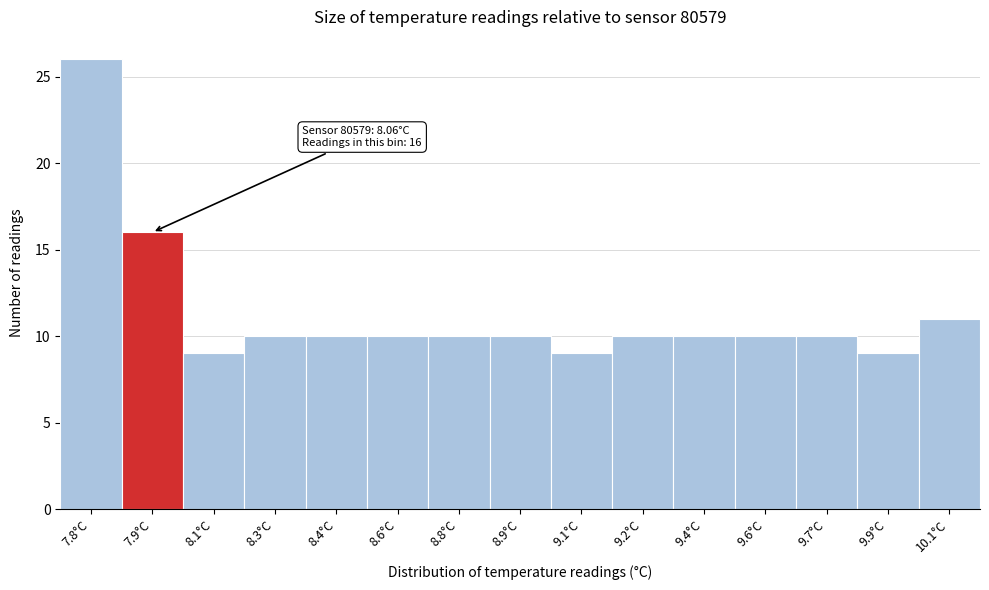

Reading right to left, extract all data points from this chart.

10.1°C=11	9.9°C=9	9.7°C=10	9.6°C=10	9.4°C=10	9.2°C=10	9.1°C=9	8.9°C=10	8.8°C=10	8.6°C=10	8.4°C=10	8.3°C=10	8.1°C=9	7.9°C=16	7.8°C=26